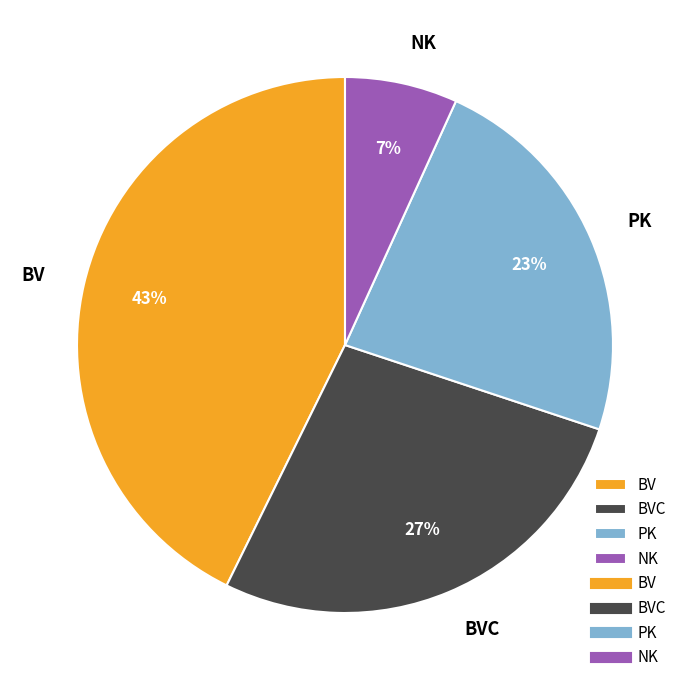

What percentage is the PK slice, to the nearest percent?

23%